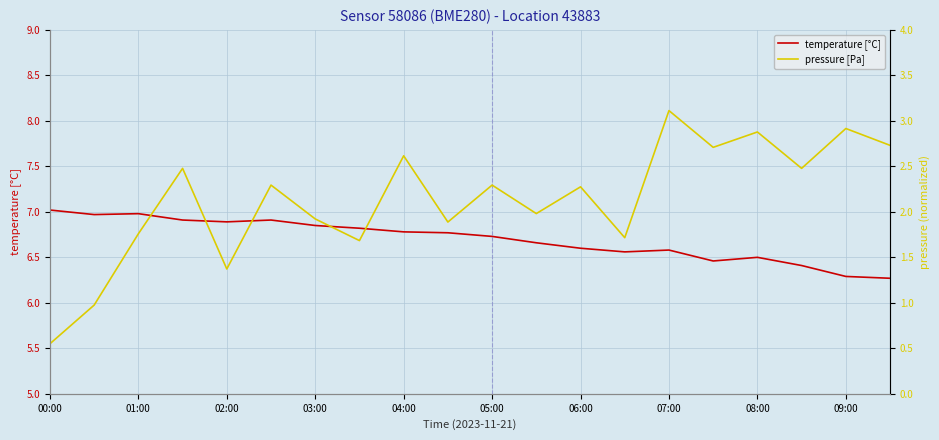

What are all the series names shown in the legend?

temperature [°C], pressure [Pa]